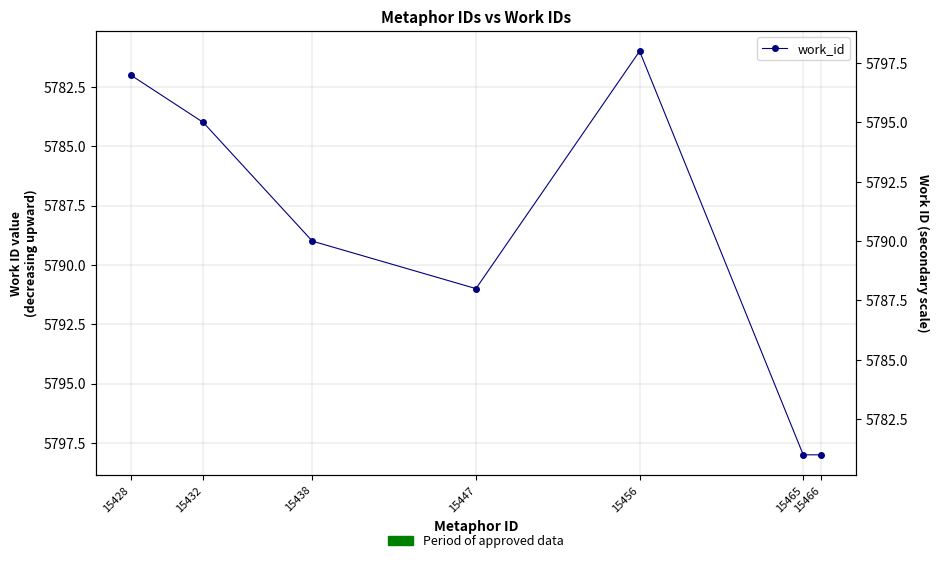

Which has a higher value, 15428 or 15456?

15428